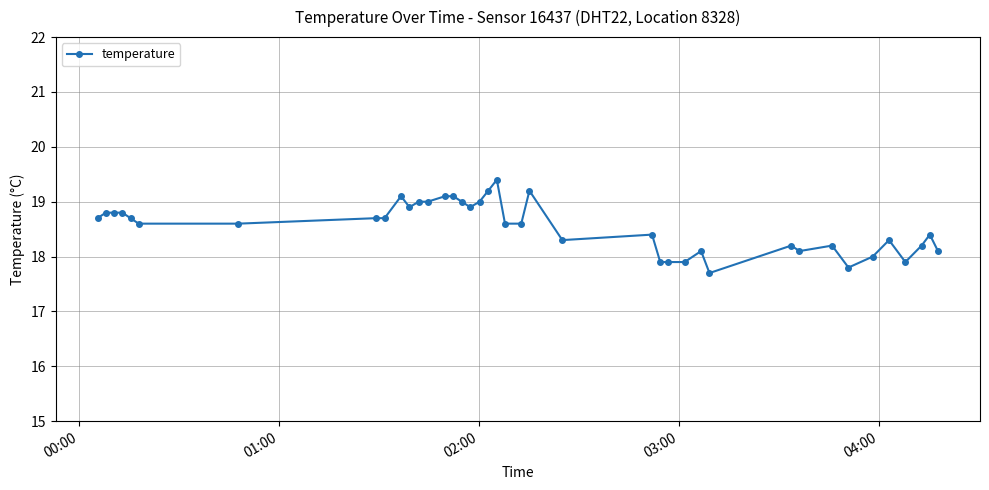

True or false: the data has more than 1 interior local peaks.

True